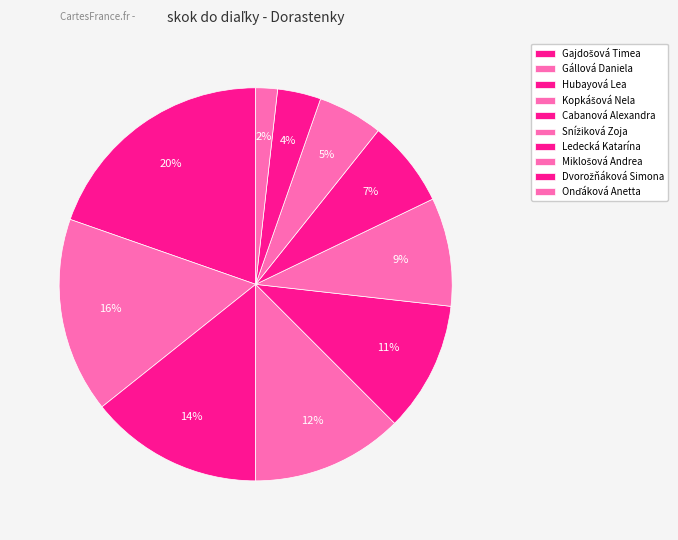

How many segments does this pie chart have?

10